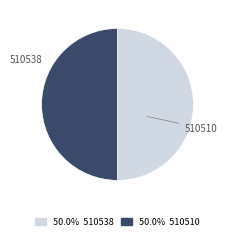

To the nearest percent, what percentage of the pie is 510538?

50%